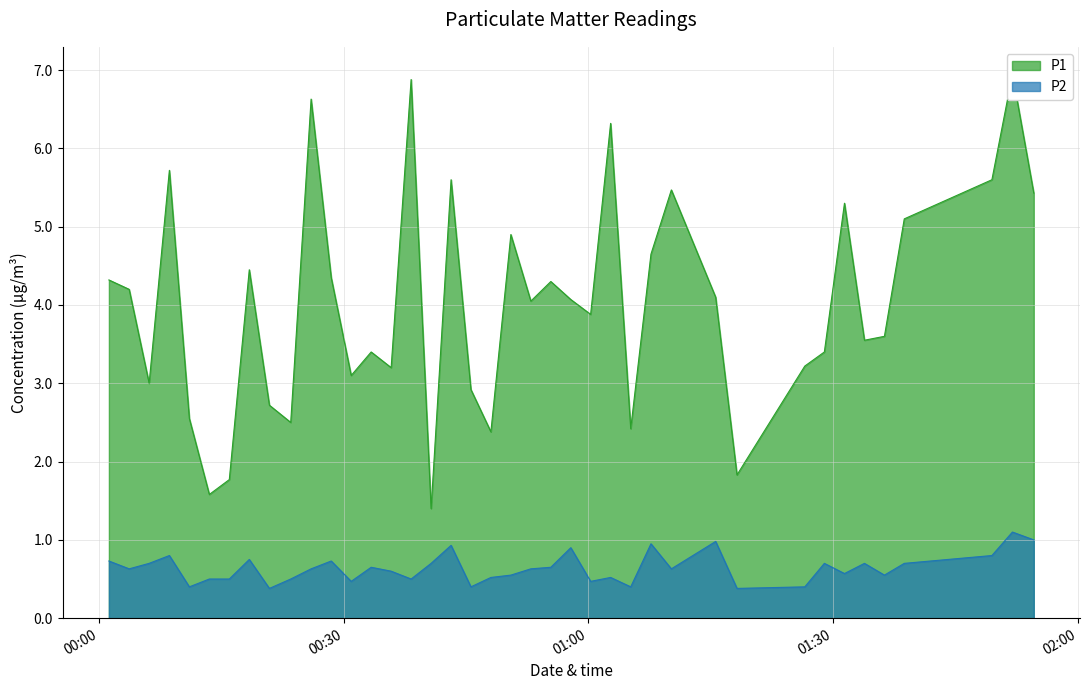

Reading right to left, extract all data points from this chart.

P1: 5.4	7.0	5.6	5.1	3.6	3.5	5.3	3.4	3.2	1.8	4.1	5.5	4.7	2.4	6.3	3.9	4.1	4.3	4.0	4.9	2.4	2.9	5.6	1.4	6.9	3.2	3.4	3.1	4.3	6.6	2.5	2.7	4.5	1.8	1.6	2.5	5.7	3.0	4.2	4.3
P2: 1.0	1.1	0.8	0.7	0.6	0.7	0.6	0.7	0.4	0.4	1.0	0.6	0.9	0.4	0.5	0.5	0.9	0.7	0.6	0.6	0.5	0.4	0.9	0.7	0.5	0.6	0.7	0.5	0.7	0.6	0.5	0.4	0.8	0.5	0.5	0.4	0.8	0.7	0.6	0.7